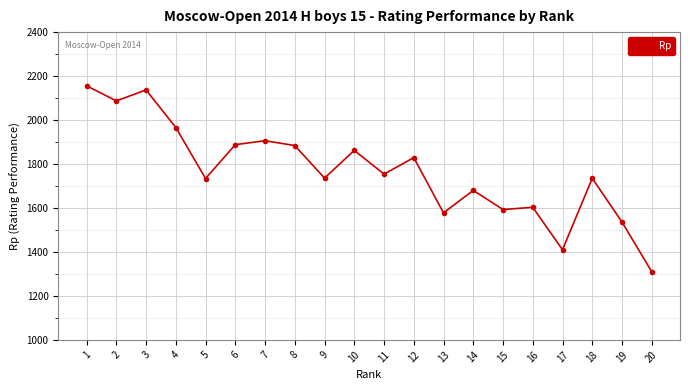

Count the number of categories in the chart.

20